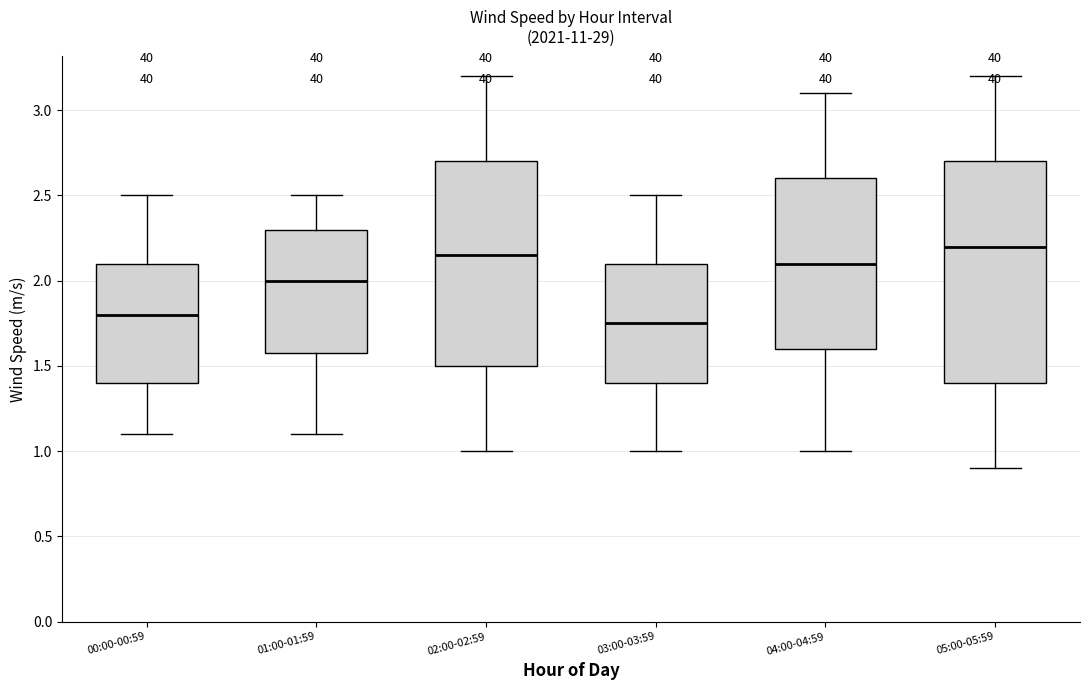

Reading left to right, read every box against the y-axis: the position of its median line, the range the box covers, and the ends of its whiskers. The values are not printed on the chart, so give them approximately, as read against the axis.

00:00-00:59: median 1.80, box 1.40 to 2.10, whiskers 1.10 to 2.50
01:00-01:59: median 2.00, box 1.60 to 2.30, whiskers 1.10 to 2.50
02:00-02:59: median 2.15, box 1.50 to 2.70, whiskers 1.00 to 3.20
03:00-03:59: median 1.75, box 1.40 to 2.10, whiskers 1.00 to 2.50
04:00-04:59: median 2.10, box 1.60 to 2.60, whiskers 1.00 to 3.10
05:00-05:59: median 2.20, box 1.40 to 2.70, whiskers 0.90 to 3.20